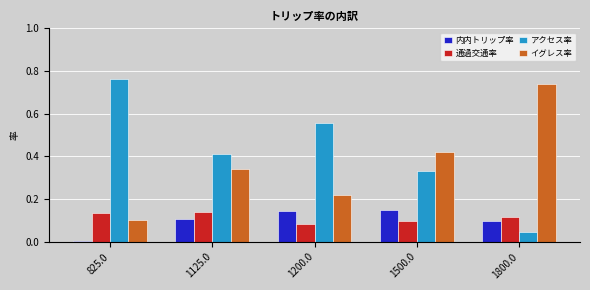

Is the value of アクセス率 at 825.0 greater than the value of イグレス率 at 1500.0?

Yes